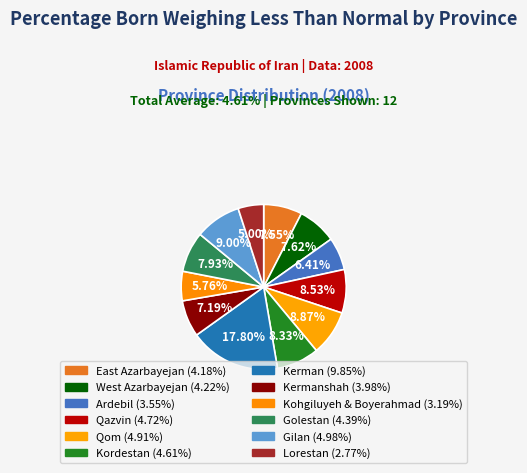

How many segments does this pie chart have?

12